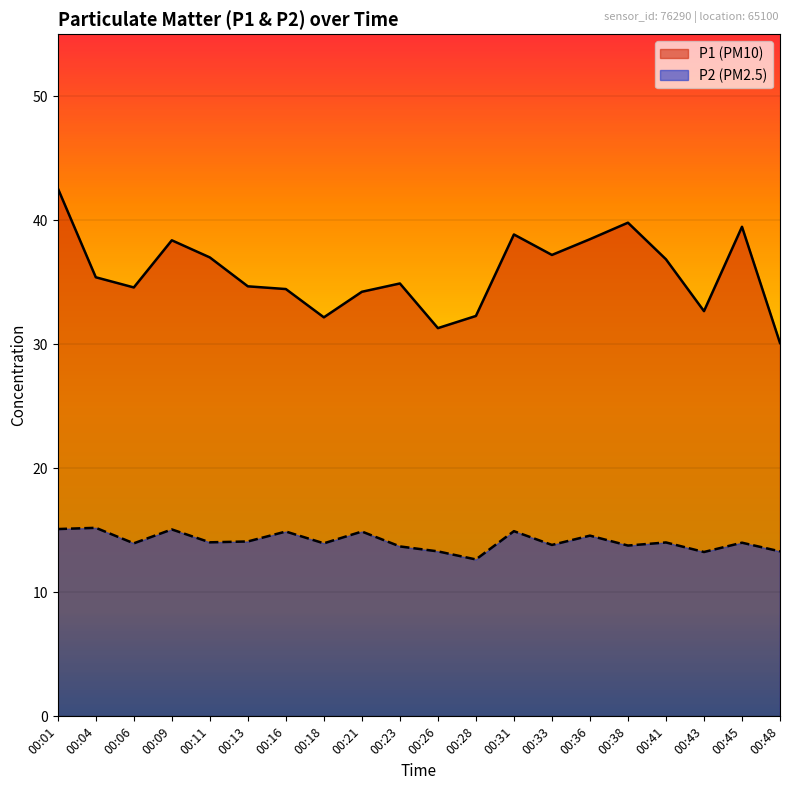

Where is the first local maximum for P1?

00:09